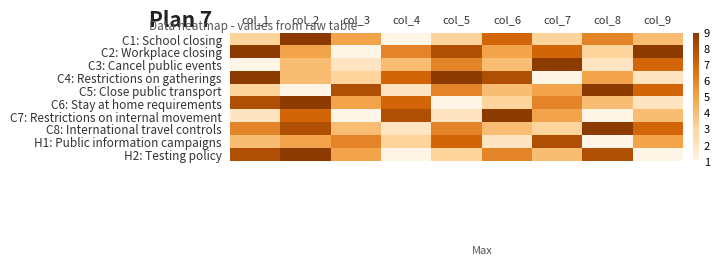

At how many categories does at least one series exceed 4?

9